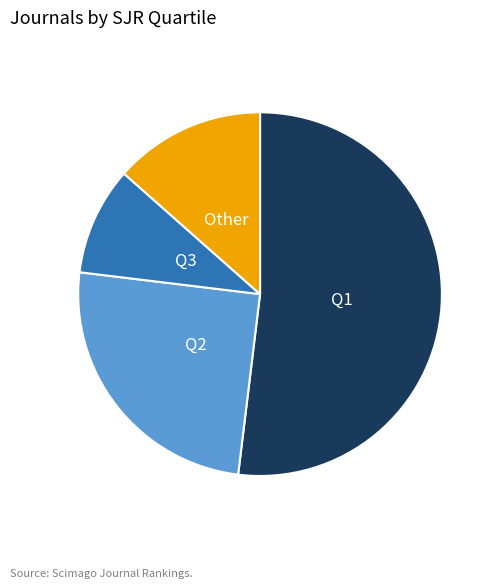

How many segments does this pie chart have?

4